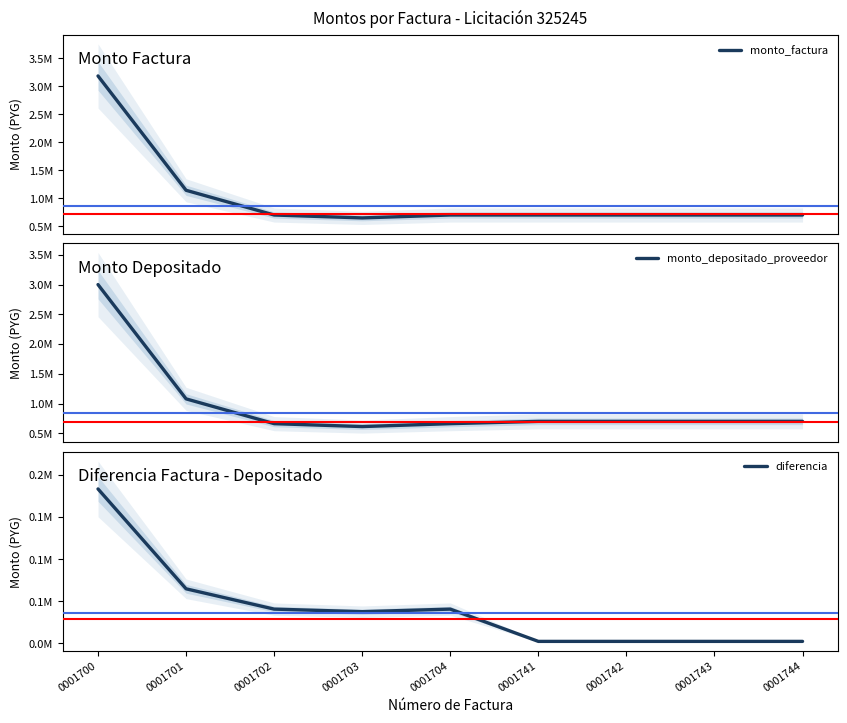

What value does the monto_factura series have at 0001742?

702000